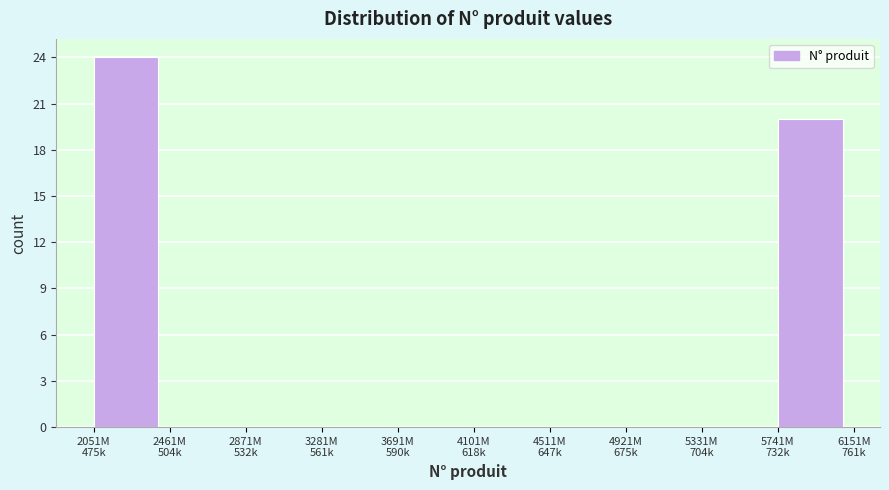

What is the greatest value displayed?

24